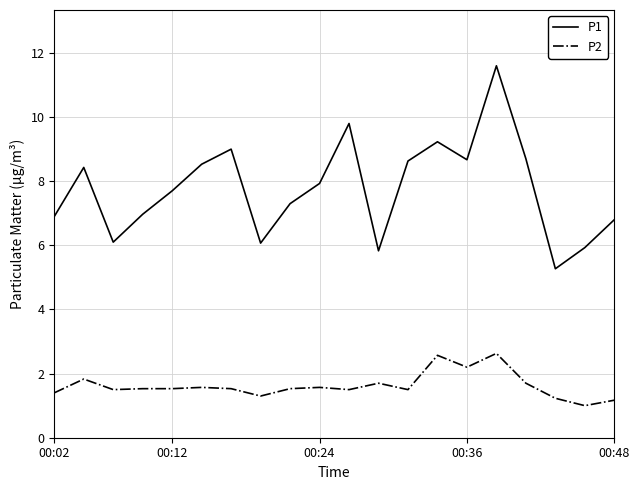

What is the maximum value for P2?

2.6